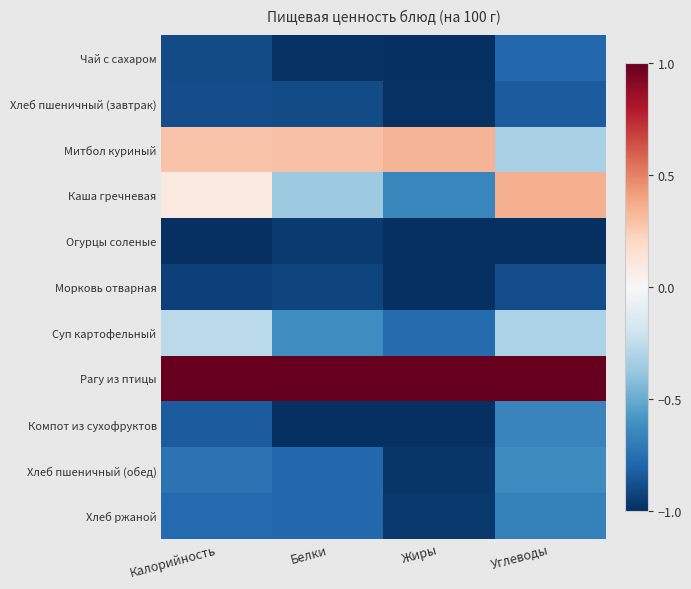

Reading left to right, transcribe all the data shown in this chart.

Чай с сахаром: Калорийность=-0.9	Белки=-1.0	Жиры=-1.0	Углеводы=-0.8
Хлеб пшеничный (завтрак): Калорийность=-0.9	Белки=-0.9	Жиры=-1.0	Углеводы=-0.8
Митбол куриный: Калорийность=0.3	Белки=0.3	Жиры=0.3	Углеводы=-0.3
Каша гречневая: Калорийность=0.1	Белки=-0.4	Жиры=-0.7	Углеводы=0.4
Огурцы соленые: Калорийность=-1.0	Белки=-1.0	Жиры=-1.0	Углеводы=-1.0
Морковь отварная: Калорийность=-0.9	Белки=-0.9	Жиры=-1.0	Углеводы=-0.9
Суп картофельный: Калорийность=-0.3	Белки=-0.6	Жиры=-0.8	Углеводы=-0.3
Рагу из птицы: Калорийность=1.0	Белки=1.0	Жиры=1.0	Углеводы=1.0
Компот из сухофруктов: Калорийность=-0.8	Белки=-1.0	Жиры=-1.0	Углеводы=-0.7
Хлеб пшеничный (обед): Калорийность=-0.7	Белки=-0.8	Жиры=-1.0	Углеводы=-0.6
Хлеб ржаной: Калорийность=-0.8	Белки=-0.8	Жиры=-1.0	Углеводы=-0.7